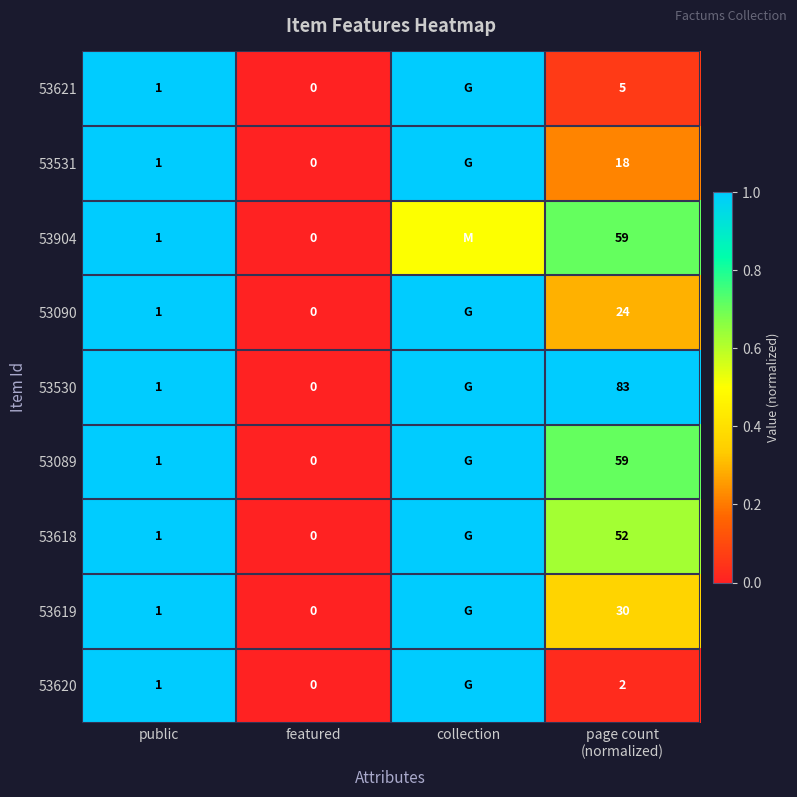

What is the total value across all series at public?

9.0